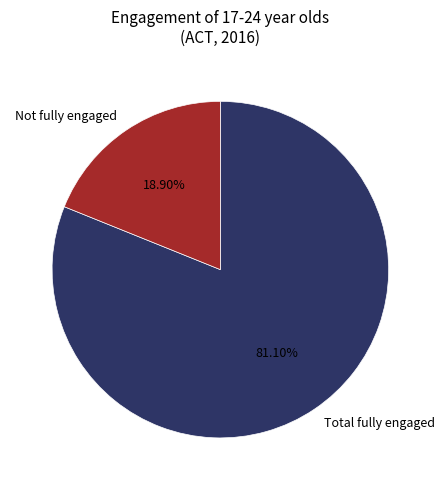

Combined, do Total fully engaged and Not fully engaged account for over 50%?

Yes